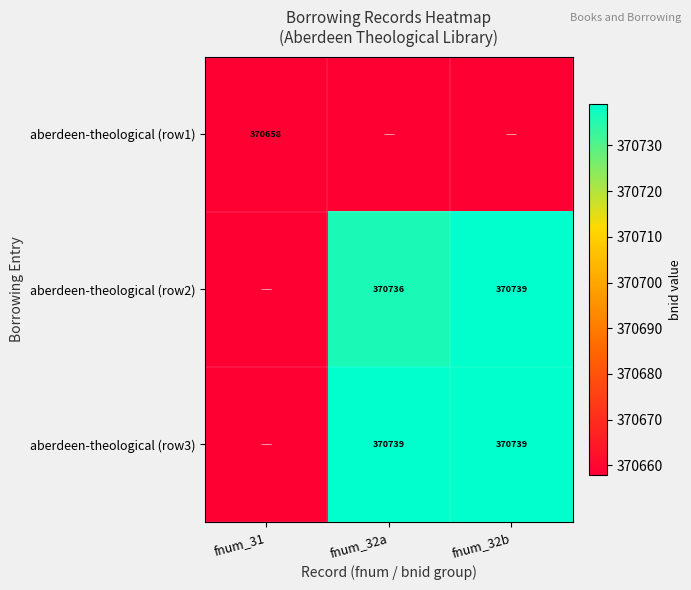

List the labels in order of aberdeen-theological (row2) value, largest first.

fnum_32b, fnum_31, fnum_32a